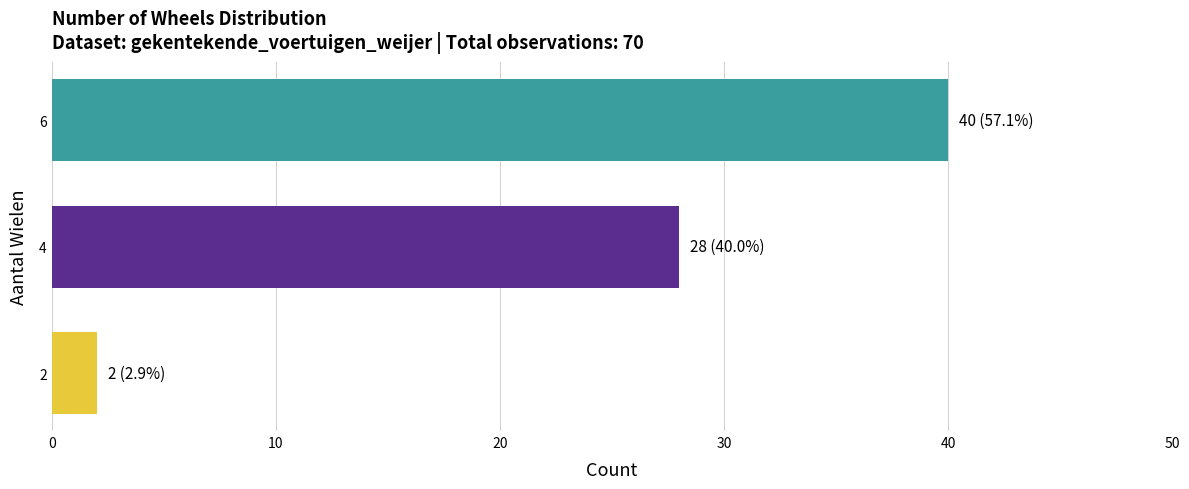

What value does the data have at 4?

28